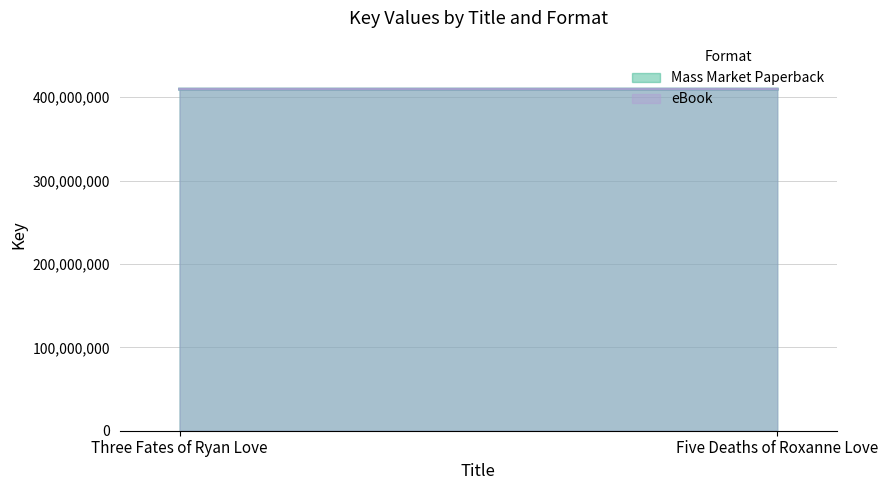

What position from the right is Three Fates of Ryan Love?

2